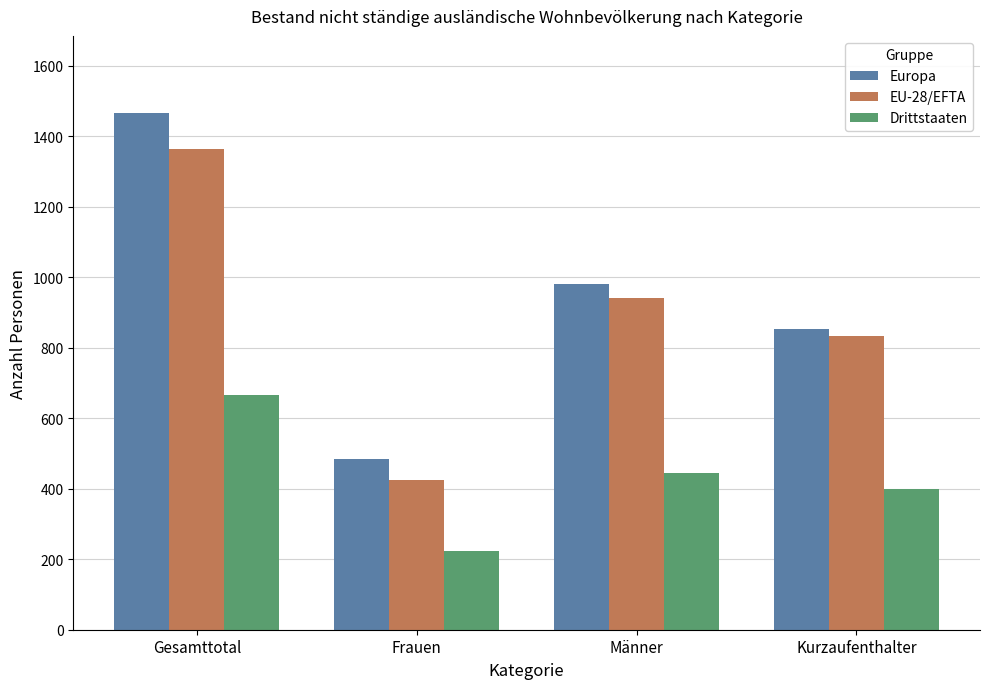

Where is Europa nearest to the value 974?

Männer